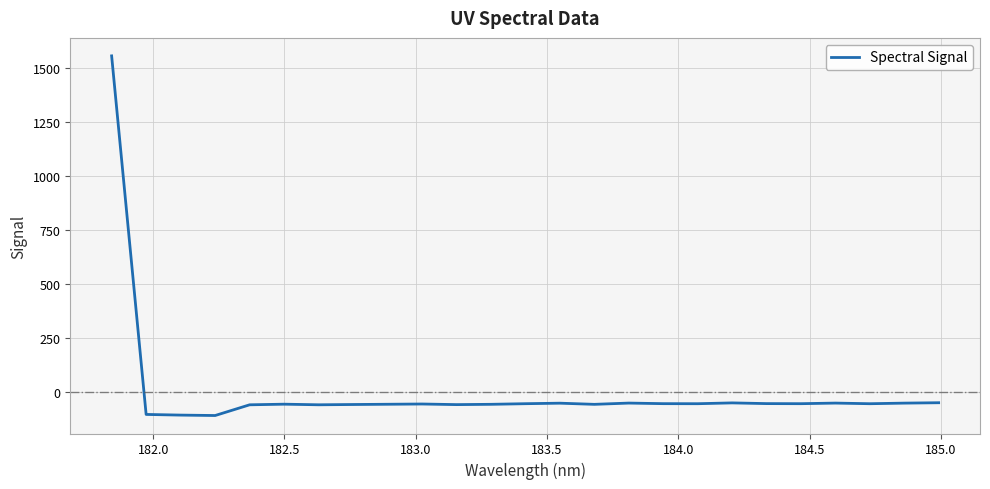

What is the smallest value displayed?

-108.3